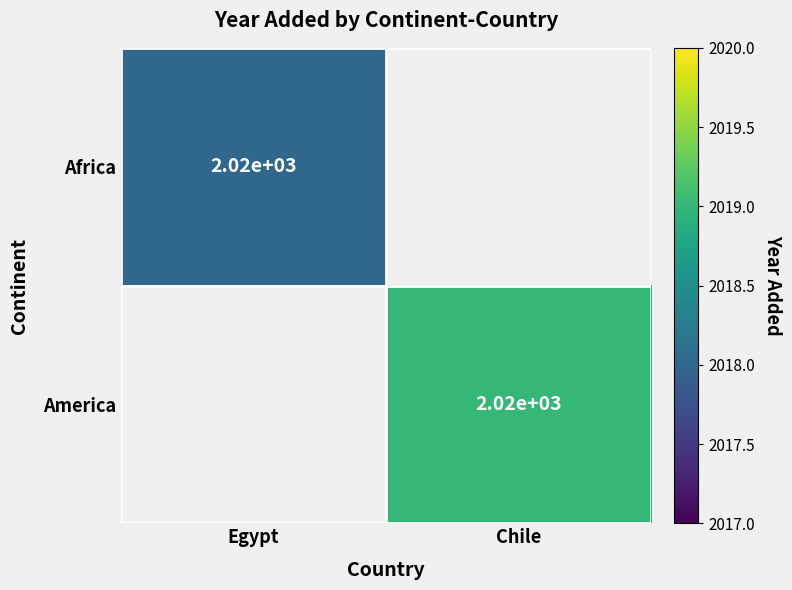

Is it true that America equals 626 at Chile?

False